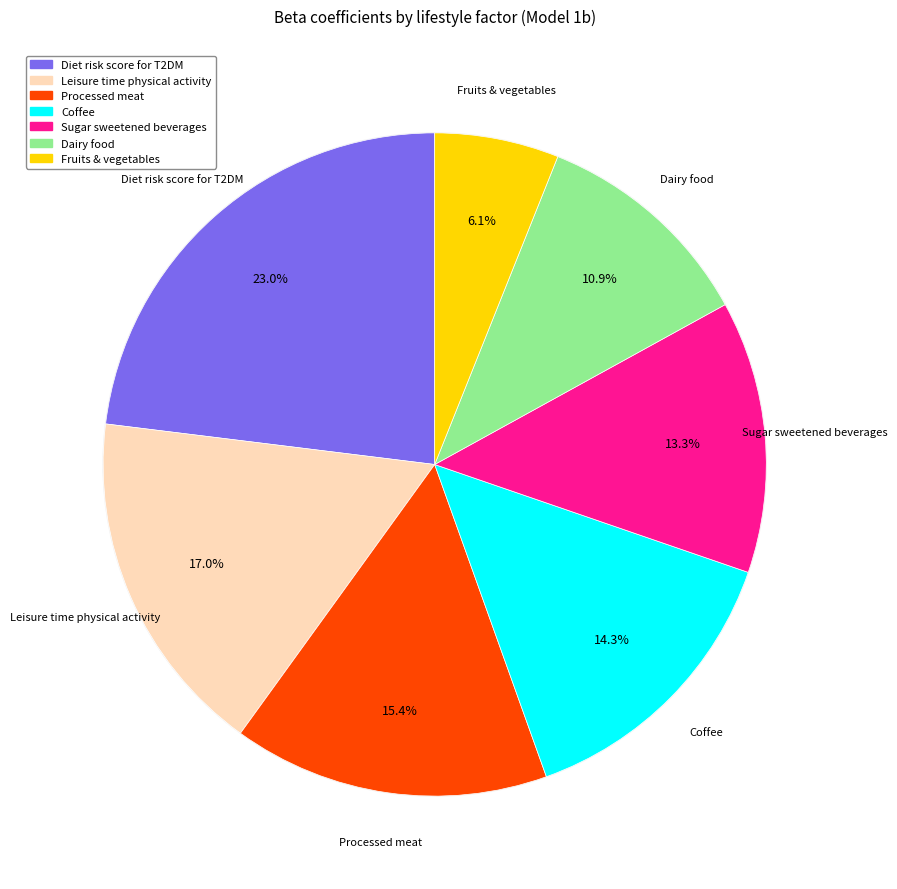

What percentage is the Processed meat slice, to the nearest percent?

15%